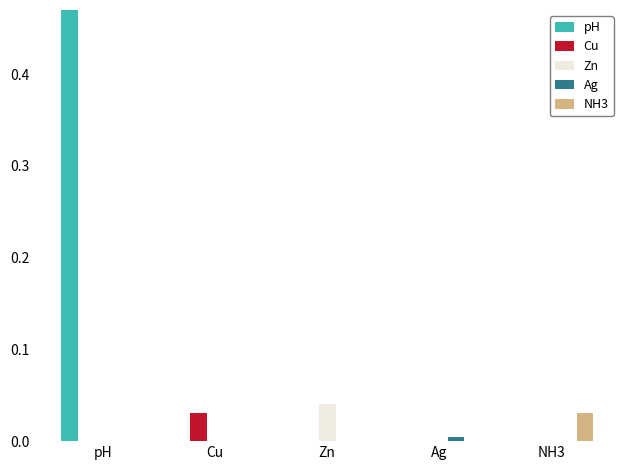

True or false: Ag has a value of -0.0 at NH3.

False